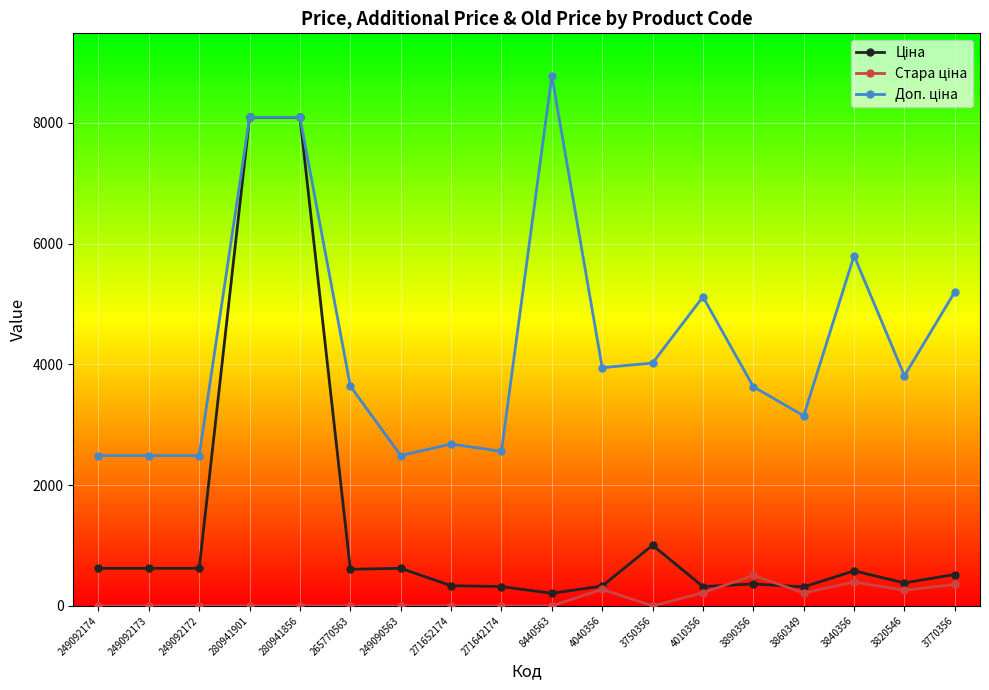

How many lines are shown in the chart?

3